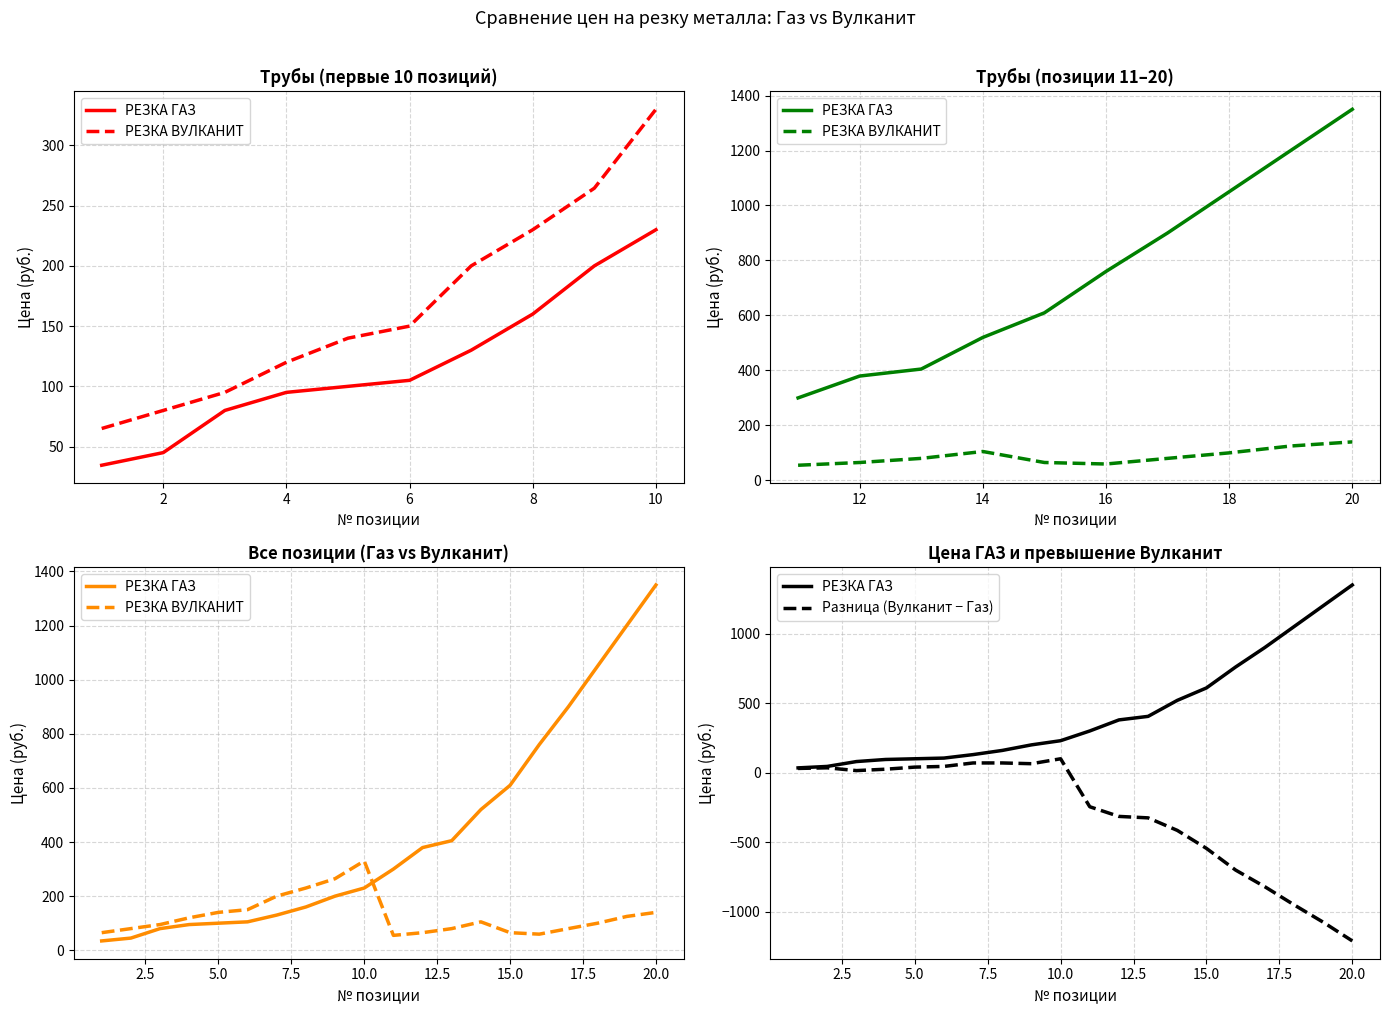

What is the sum of all РЕЗКА ГАЗ values?

8653.5